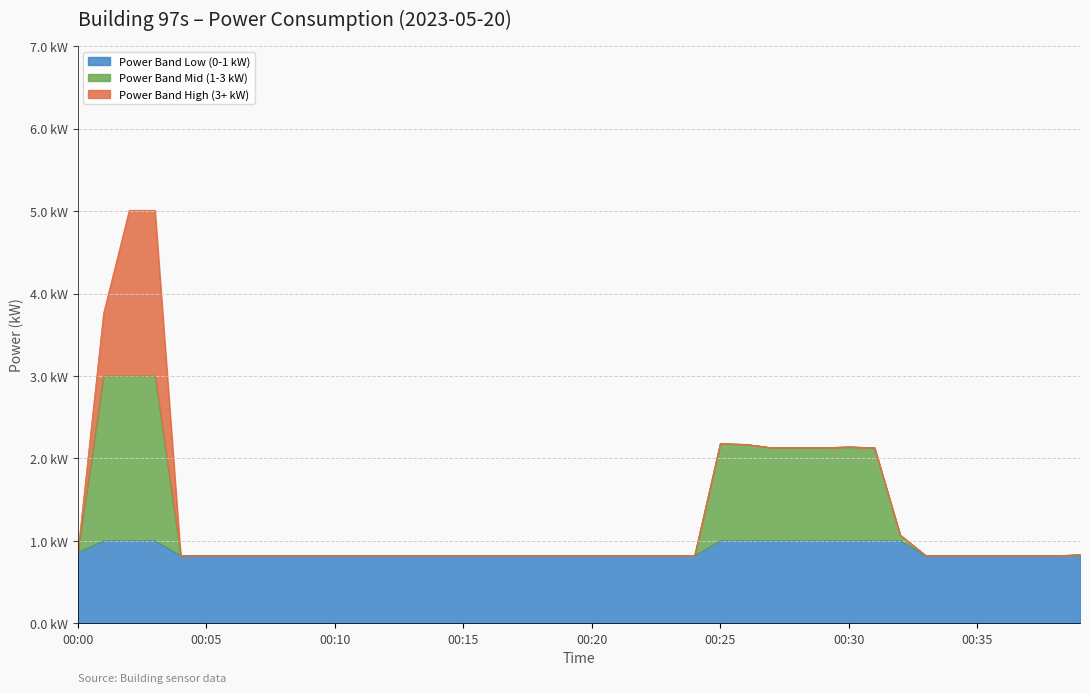

What is the greatest value displayed?

5.0